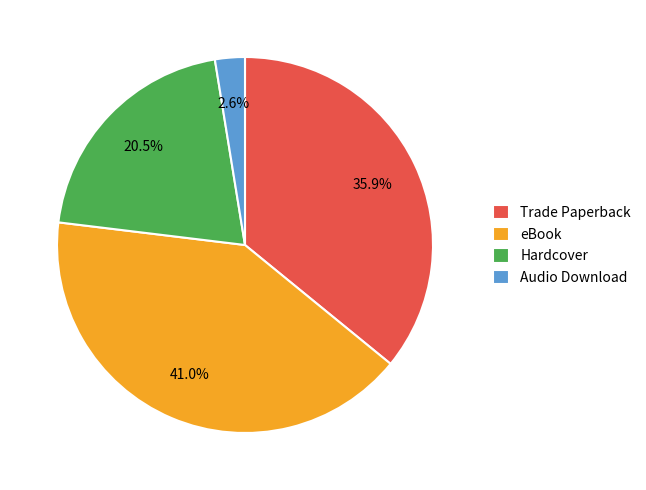

Which slice is the smallest?

Audio Download